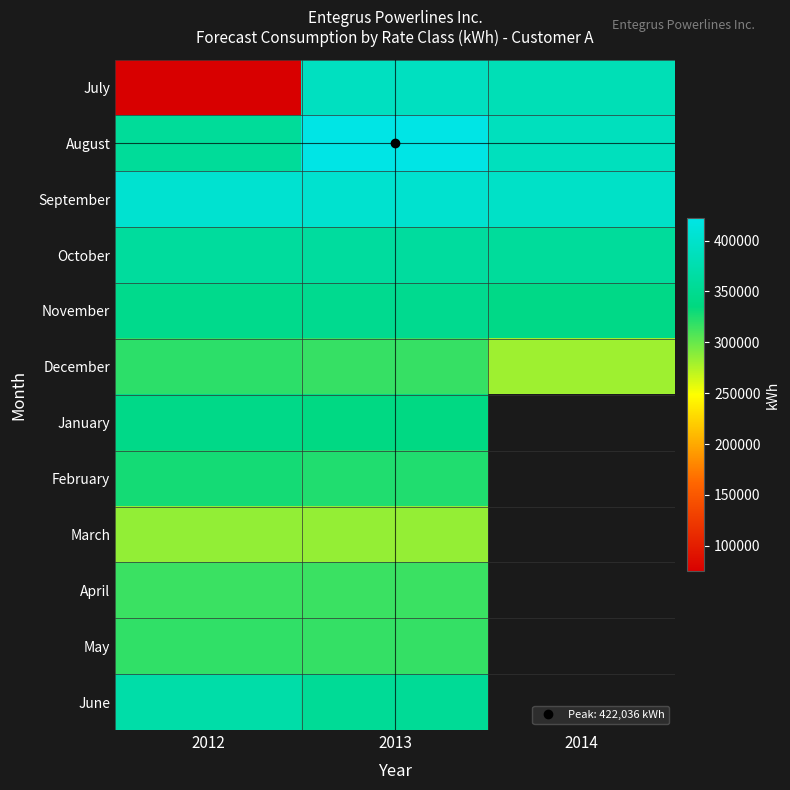

At 2014, list the series in order from smallest to largest.

December, November, October, July, August, September, January, February, March, April, May, June